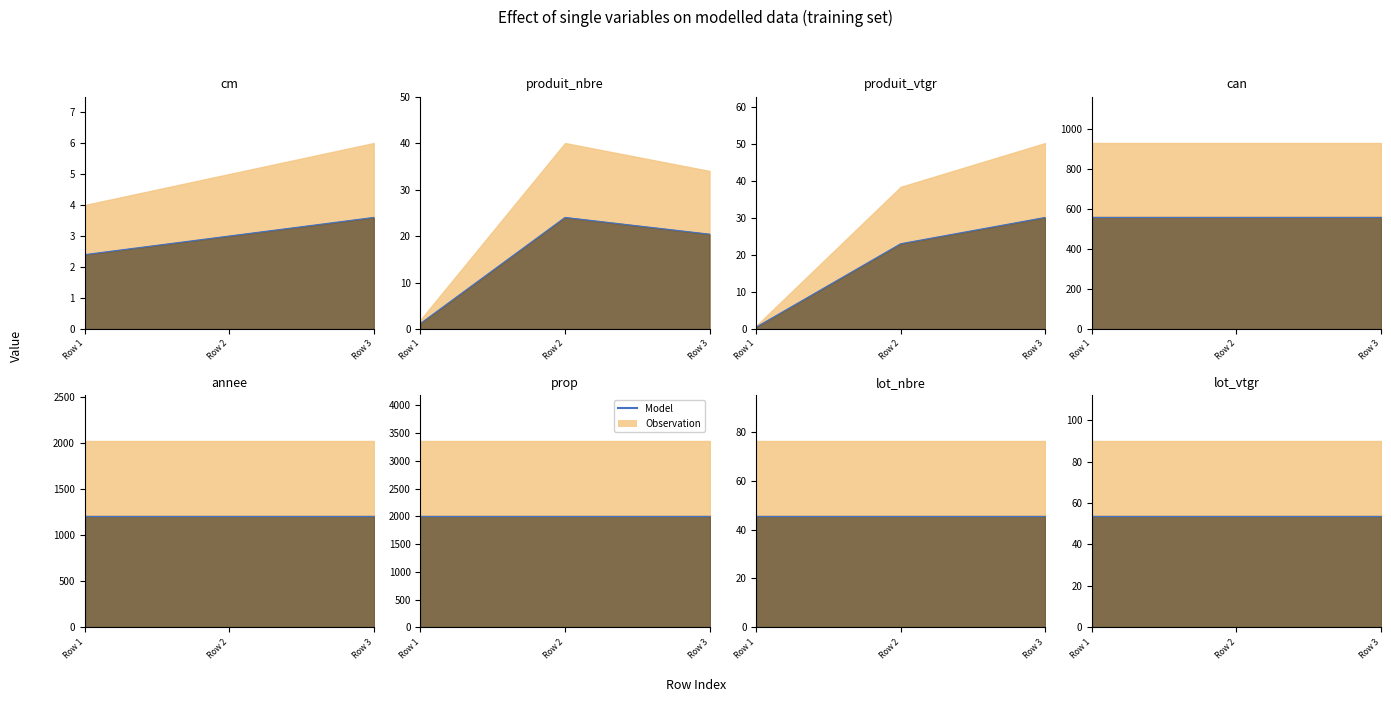

What is the value of the produit_vtgr point at the 2nd from the left?

23.1